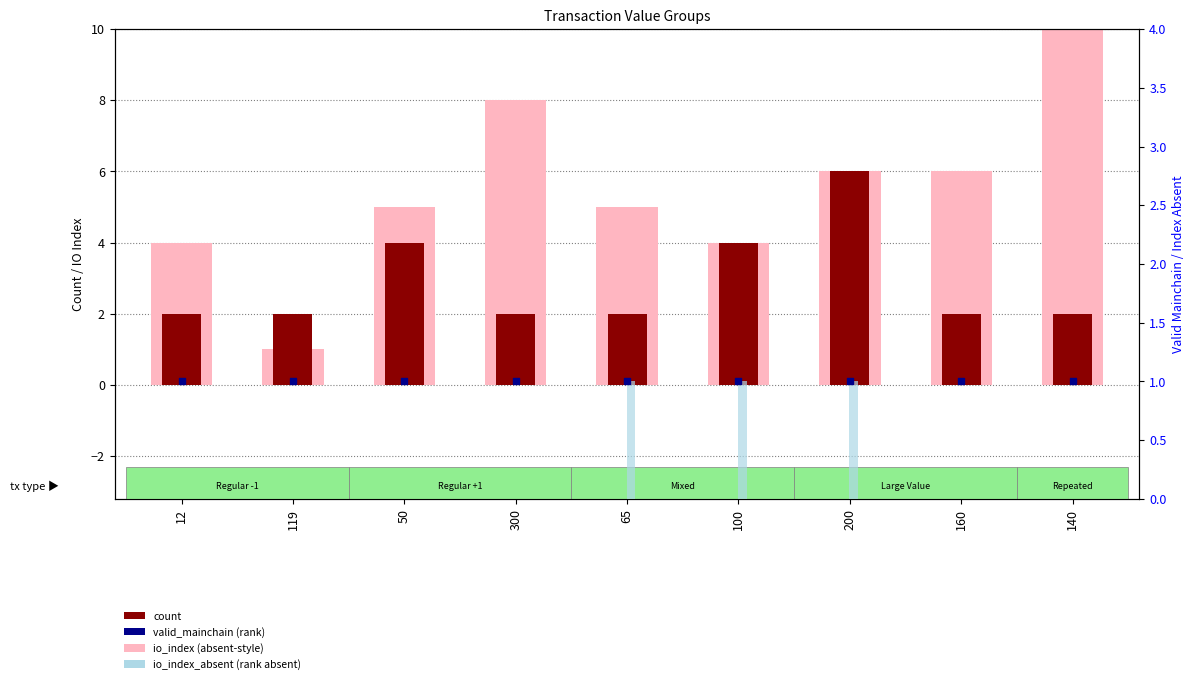

At which category is the sum across all series the highest?

140